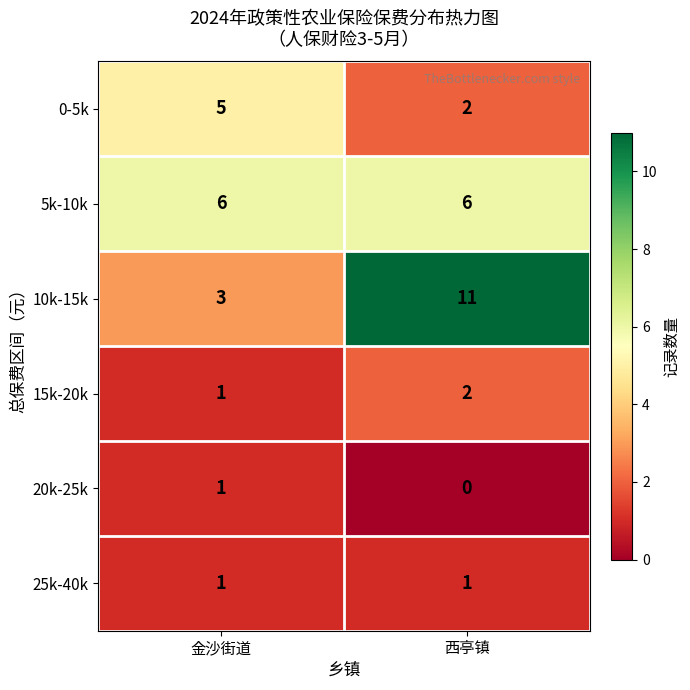

Reading left to right, list all the values displayed in this chart.

0-5k: 金沙街道=5	西亭镇=2
5k-10k: 金沙街道=6	西亭镇=6
10k-15k: 金沙街道=3	西亭镇=11
15k-20k: 金沙街道=1	西亭镇=2
20k-25k: 金沙街道=1	西亭镇=0
25k-40k: 金沙街道=1	西亭镇=1